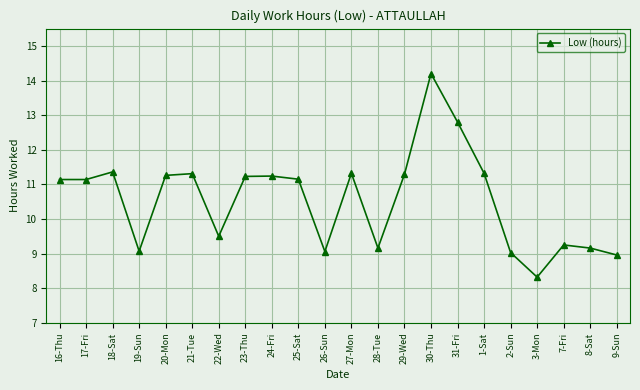

What is the average value?

10.6